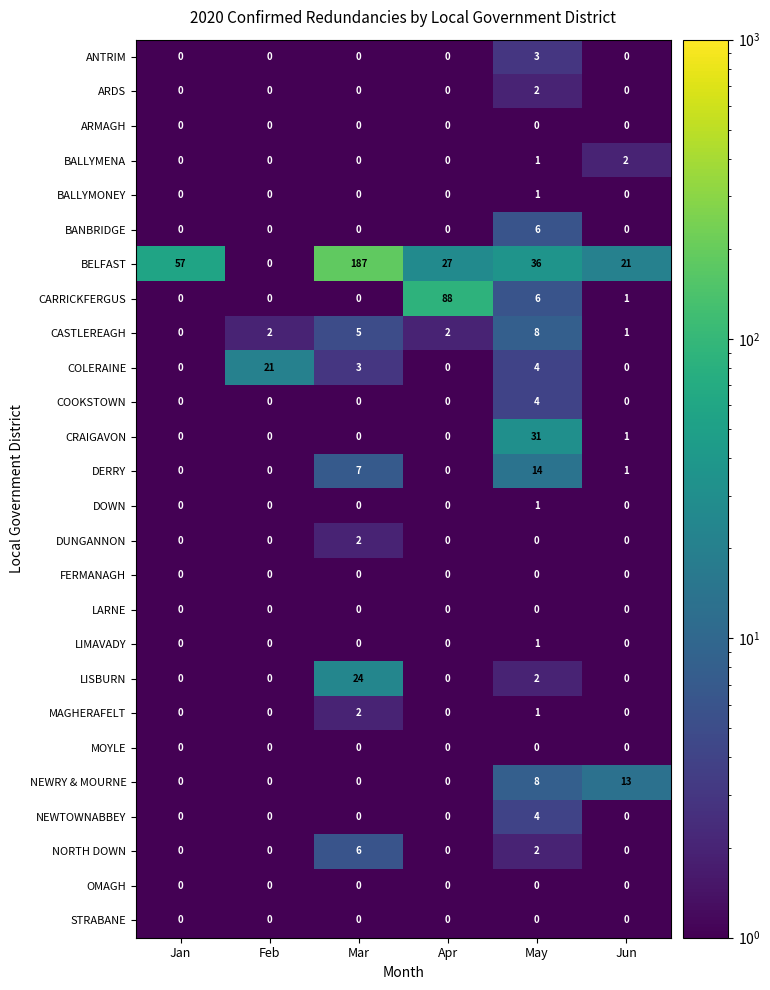

What is the greatest value displayed?

187